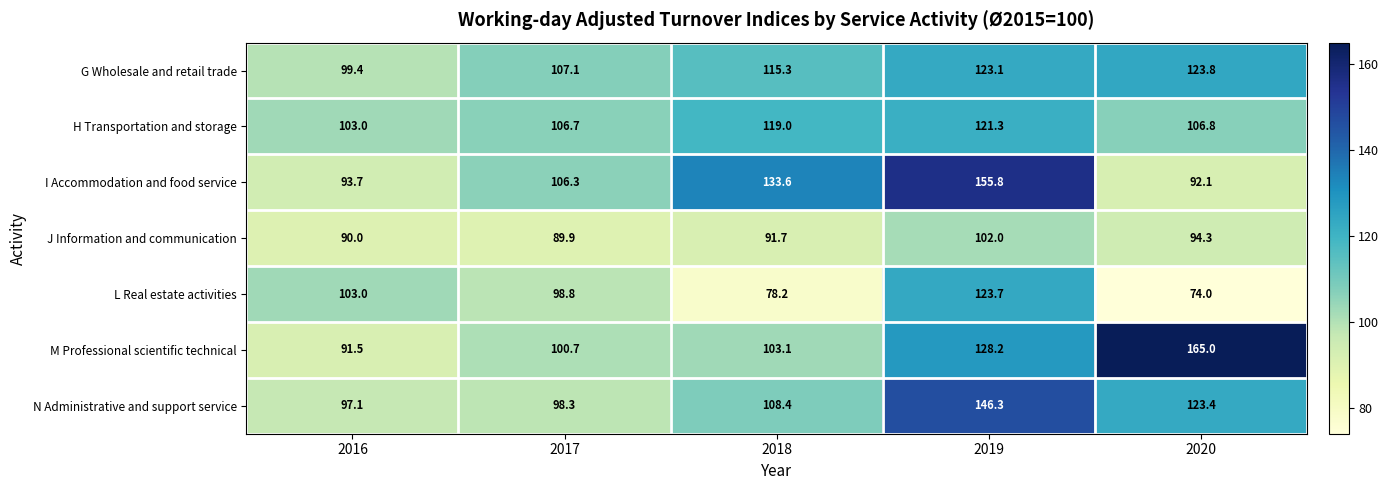

At which label does N Administrative and support service first exceed 108?

2018